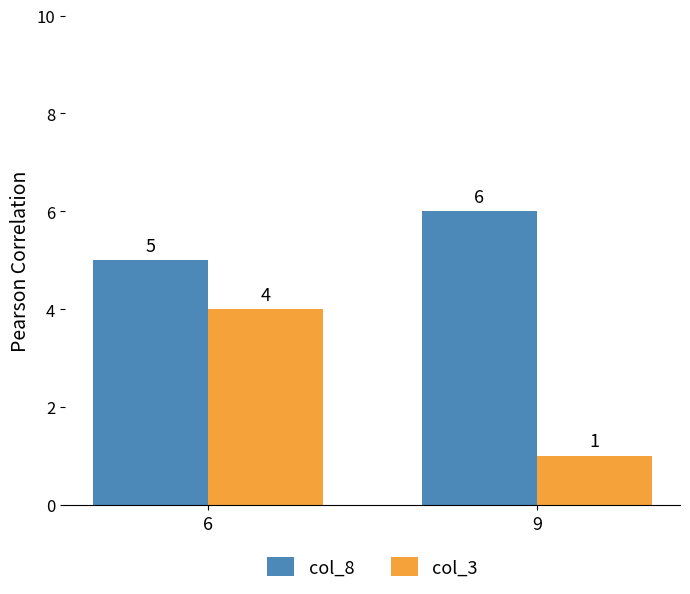

How many series are shown in this chart?

2